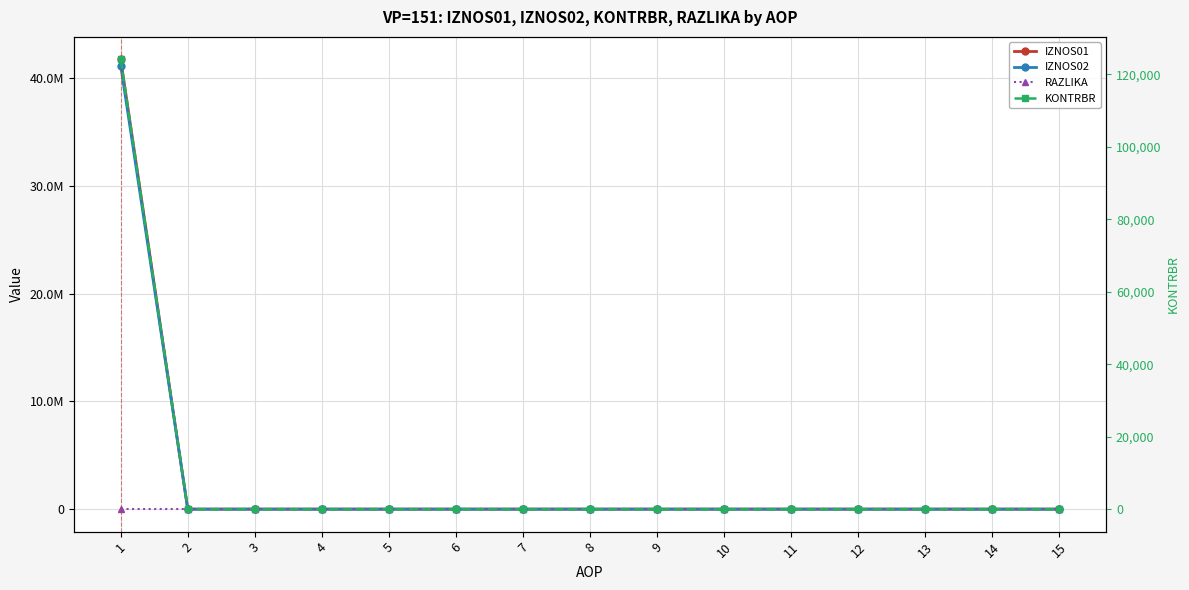

Count the number of categories in the chart.

15